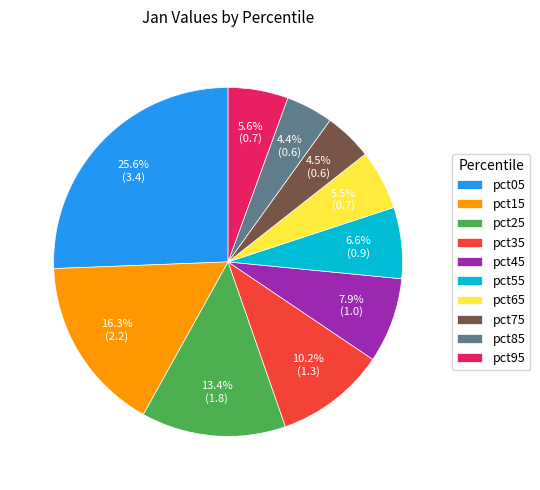

What is the largest slice in the pie chart?

pct05